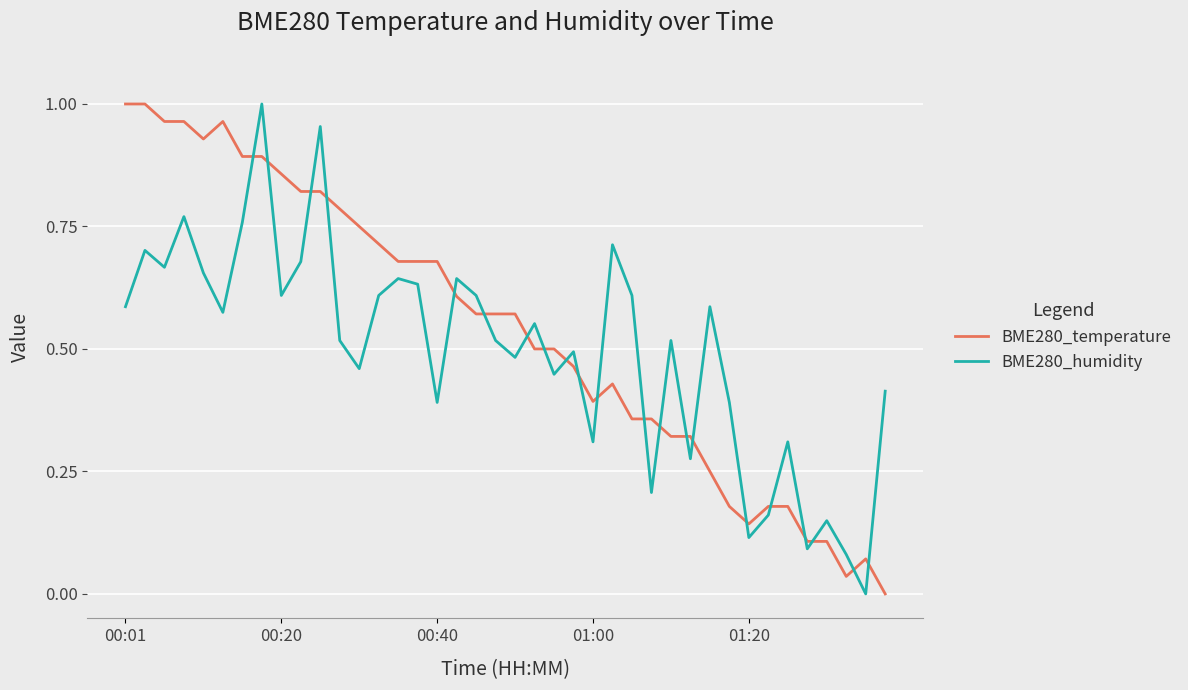

True or false: BME280_temperature and BME280_humidity intersect in this chart.

True